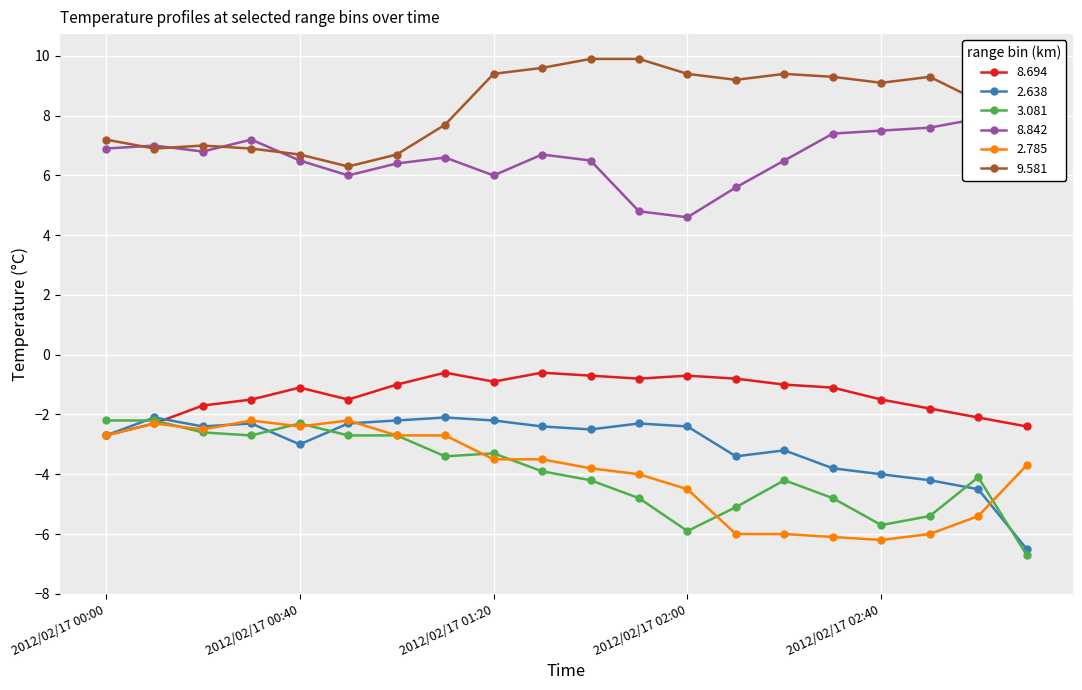

Reading left to right, transcribe all the data shown in this chart.

8.694: 2012/02/17 00:00=-2.7	2012/02/17 00:10=-2.3	2012/02/17 00:20=-1.7	2012/02/17 00:30=-1.5	2012/02/17 00:40=-1.1	2012/02/17 00:50=-1.5	2012/02/17 01:00=-1.0	2012/02/17 01:10=-0.6	2012/02/17 01:20=-0.9	2012/02/17 01:30=-0.6	2012/02/17 01:40=-0.7	2012/02/17 01:50=-0.8	2012/02/17 02:00=-0.7	2012/02/17 02:10=-0.8	2012/02/17 02:20=-1.0	2012/02/17 02:30=-1.1	2012/02/17 02:40=-1.5	2012/02/17 02:50=-1.8	2012/02/17 03:00=-2.1	2012/02/17 03:10=-2.4
2.638: 2012/02/17 00:00=-2.7	2012/02/17 00:10=-2.1	2012/02/17 00:20=-2.4	2012/02/17 00:30=-2.3	2012/02/17 00:40=-3.0	2012/02/17 00:50=-2.3	2012/02/17 01:00=-2.2	2012/02/17 01:10=-2.1	2012/02/17 01:20=-2.2	2012/02/17 01:30=-2.4	2012/02/17 01:40=-2.5	2012/02/17 01:50=-2.3	2012/02/17 02:00=-2.4	2012/02/17 02:10=-3.4	2012/02/17 02:20=-3.2	2012/02/17 02:30=-3.8	2012/02/17 02:40=-4.0	2012/02/17 02:50=-4.2	2012/02/17 03:00=-4.5	2012/02/17 03:10=-6.5
3.081: 2012/02/17 00:00=-2.2	2012/02/17 00:10=-2.2	2012/02/17 00:20=-2.6	2012/02/17 00:30=-2.7	2012/02/17 00:40=-2.3	2012/02/17 00:50=-2.7	2012/02/17 01:00=-2.7	2012/02/17 01:10=-3.4	2012/02/17 01:20=-3.3	2012/02/17 01:30=-3.9	2012/02/17 01:40=-4.2	2012/02/17 01:50=-4.8	2012/02/17 02:00=-5.9	2012/02/17 02:10=-5.1	2012/02/17 02:20=-4.2	2012/02/17 02:30=-4.8	2012/02/17 02:40=-5.7	2012/02/17 02:50=-5.4	2012/02/17 03:00=-4.1	2012/02/17 03:10=-6.7
8.842: 2012/02/17 00:00=6.9	2012/02/17 00:10=7.0	2012/02/17 00:20=6.8	2012/02/17 00:30=7.2	2012/02/17 00:40=6.5	2012/02/17 00:50=6.0	2012/02/17 01:00=6.4	2012/02/17 01:10=6.6	2012/02/17 01:20=6.0	2012/02/17 01:30=6.7	2012/02/17 01:40=6.5	2012/02/17 01:50=4.8	2012/02/17 02:00=4.6	2012/02/17 02:10=5.6	2012/02/17 02:20=6.5	2012/02/17 02:30=7.4	2012/02/17 02:40=7.5	2012/02/17 02:50=7.6	2012/02/17 03:00=7.9	2012/02/17 03:10=8.0
2.785: 2012/02/17 00:00=-2.7	2012/02/17 00:10=-2.3	2012/02/17 00:20=-2.5	2012/02/17 00:30=-2.2	2012/02/17 00:40=-2.4	2012/02/17 00:50=-2.2	2012/02/17 01:00=-2.7	2012/02/17 01:10=-2.7	2012/02/17 01:20=-3.5	2012/02/17 01:30=-3.5	2012/02/17 01:40=-3.8	2012/02/17 01:50=-4.0	2012/02/17 02:00=-4.5	2012/02/17 02:10=-6.0	2012/02/17 02:20=-6.0	2012/02/17 02:30=-6.1	2012/02/17 02:40=-6.2	2012/02/17 02:50=-6.0	2012/02/17 03:00=-5.4	2012/02/17 03:10=-3.7
9.581: 2012/02/17 00:00=7.2	2012/02/17 00:10=6.9	2012/02/17 00:20=7.0	2012/02/17 00:30=6.9	2012/02/17 00:40=6.7	2012/02/17 00:50=6.3	2012/02/17 01:00=6.7	2012/02/17 01:10=7.7	2012/02/17 01:20=9.4	2012/02/17 01:30=9.6	2012/02/17 01:40=9.9	2012/02/17 01:50=9.9	2012/02/17 02:00=9.4	2012/02/17 02:10=9.2	2012/02/17 02:20=9.4	2012/02/17 02:30=9.3	2012/02/17 02:40=9.1	2012/02/17 02:50=9.3	2012/02/17 03:00=8.5	2012/02/17 03:10=6.8